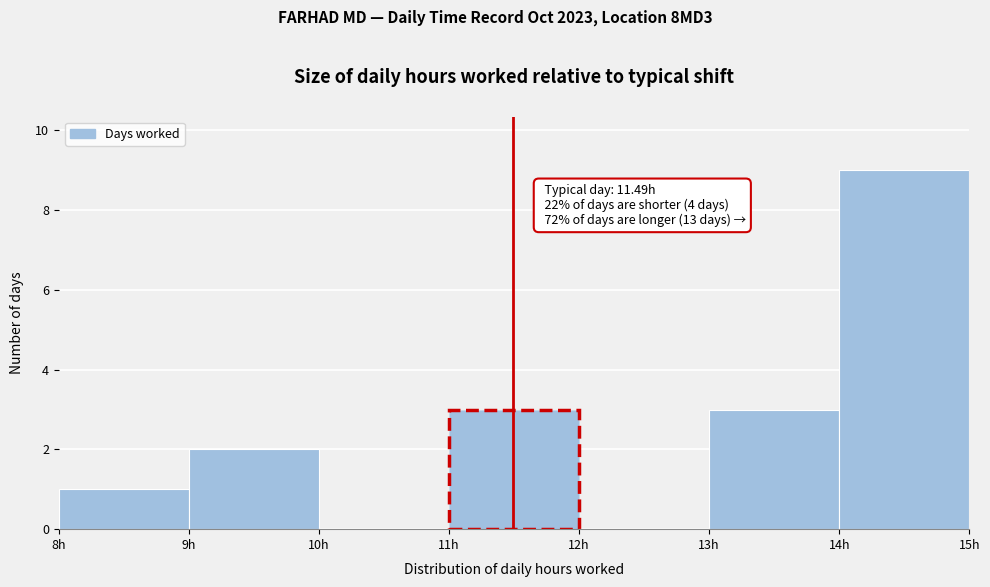

Over which range of the x-axis is the bar tallest?

14 to 15